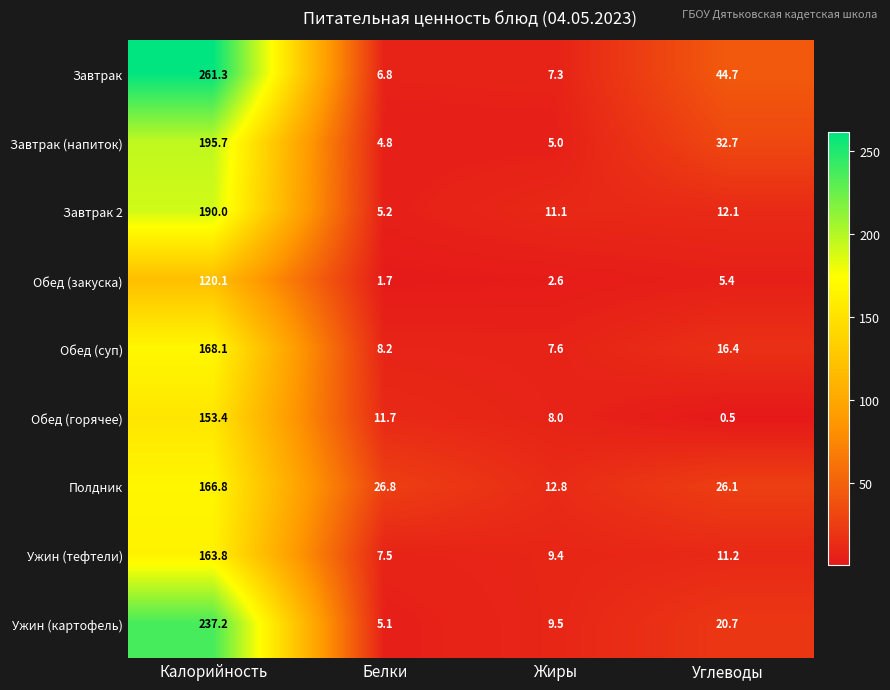

The Полдник series shows 12.8 at Жиры. True or false?

True